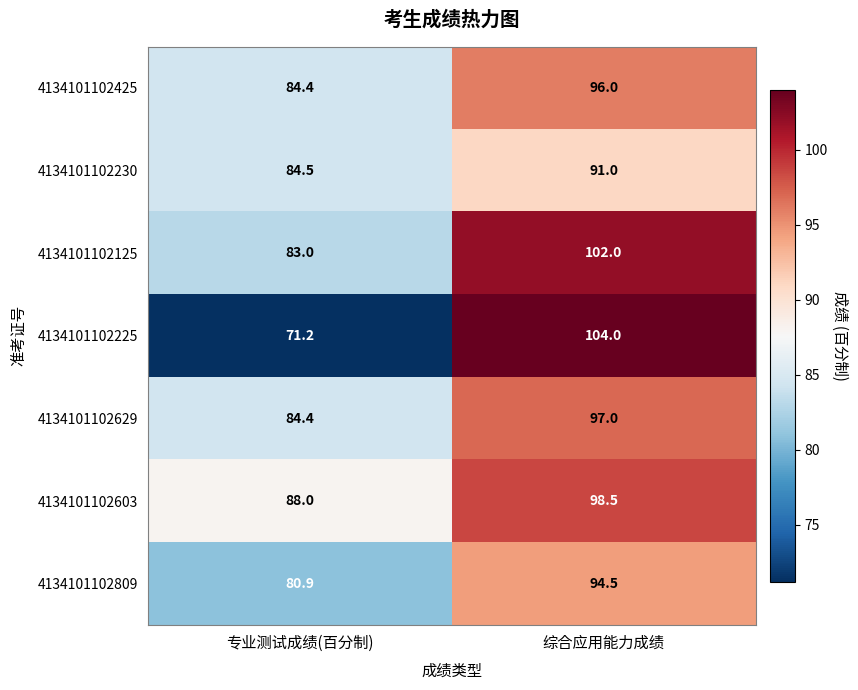

The 4134101102125 series shows 39.6 at 专业测试成绩(百分制). True or false?

False